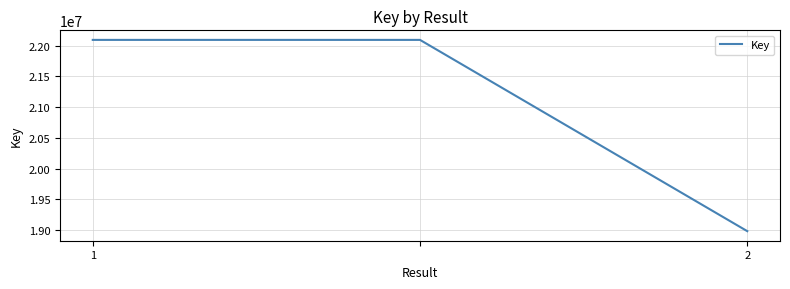

What is the smallest value displayed?

18983558